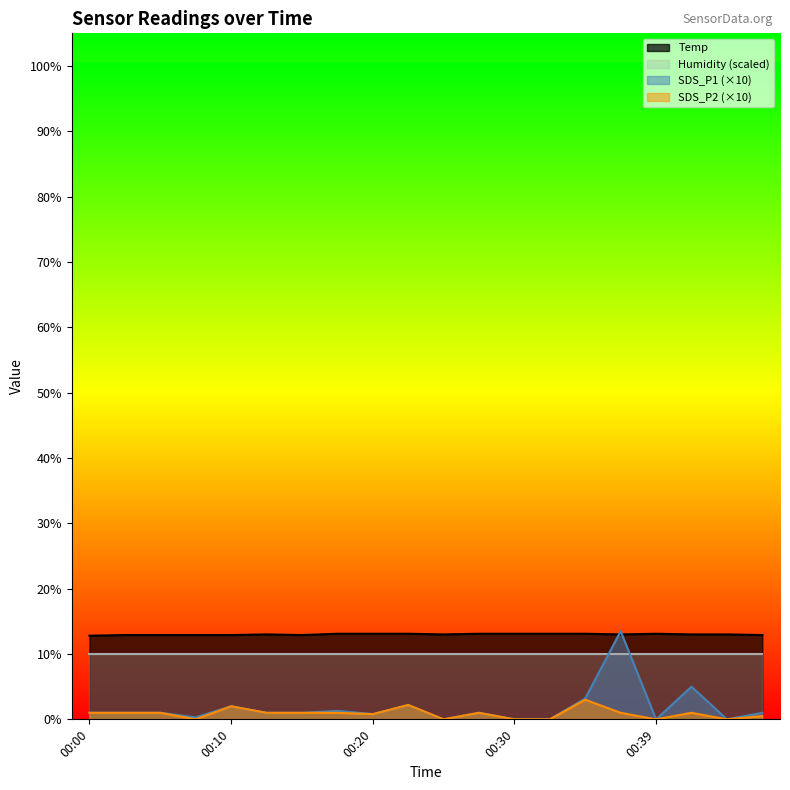

Which series has the largest total across all categories?

Temp